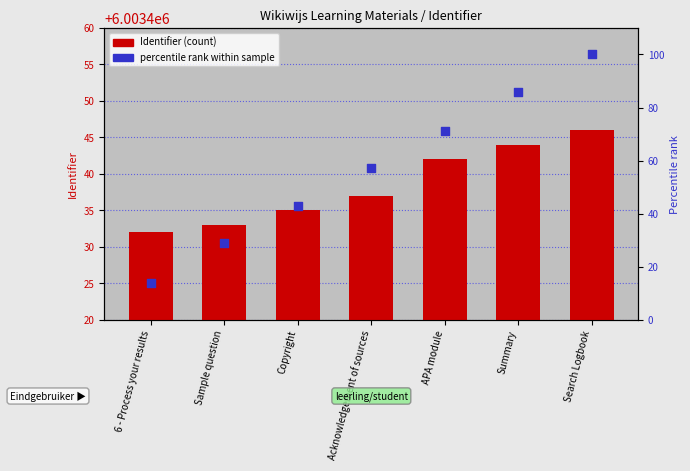

Is the value of Identifier (count) at Summary greater than the value of percentile rank within sample at Sample question?

Yes